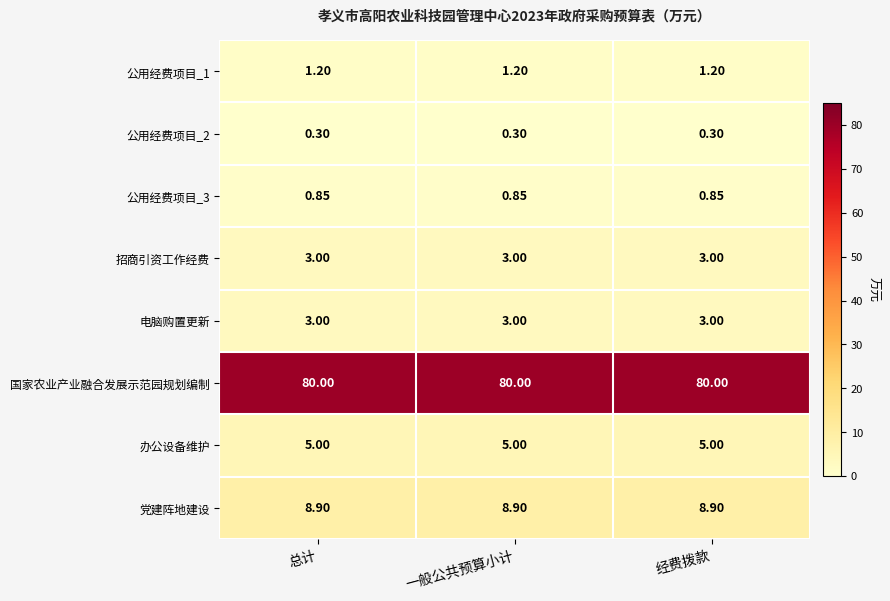

Count the number of categories in the chart.

3